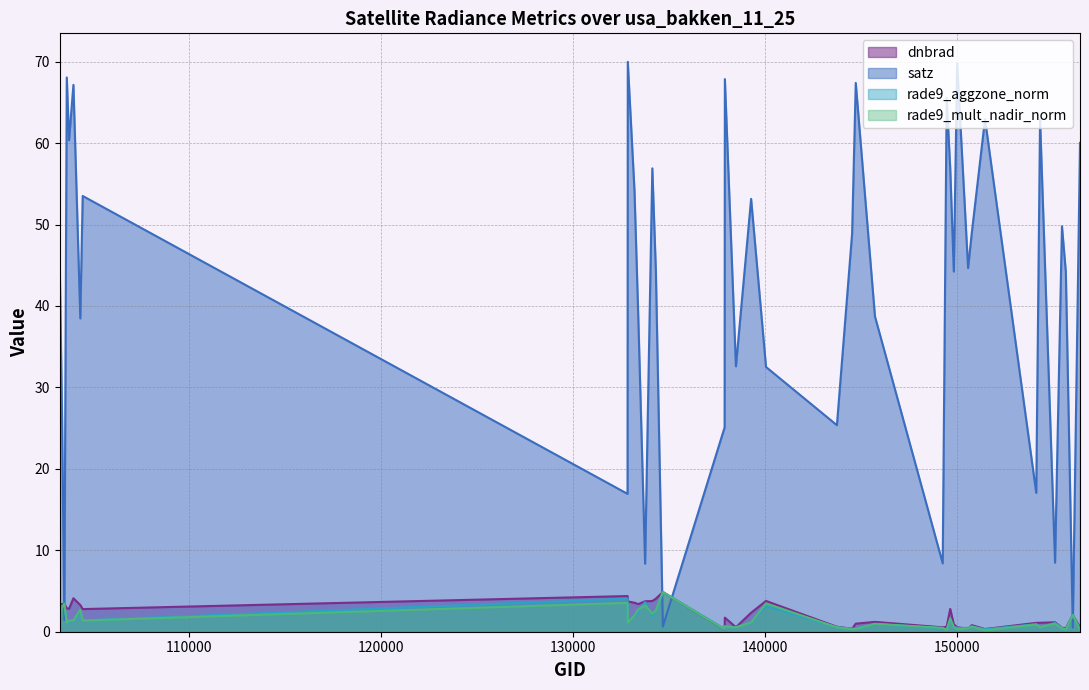

How many lines are shown in the chart?

4